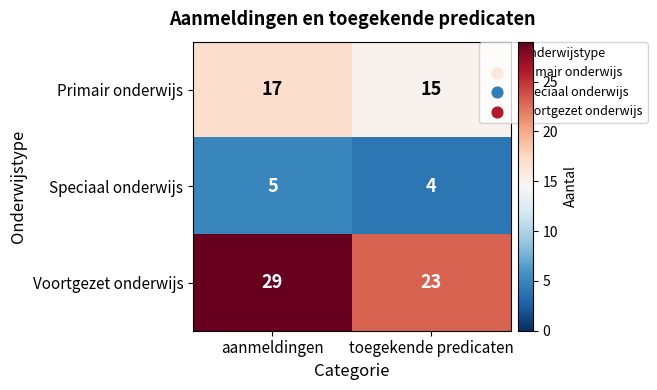

What is the smallest value displayed?

4